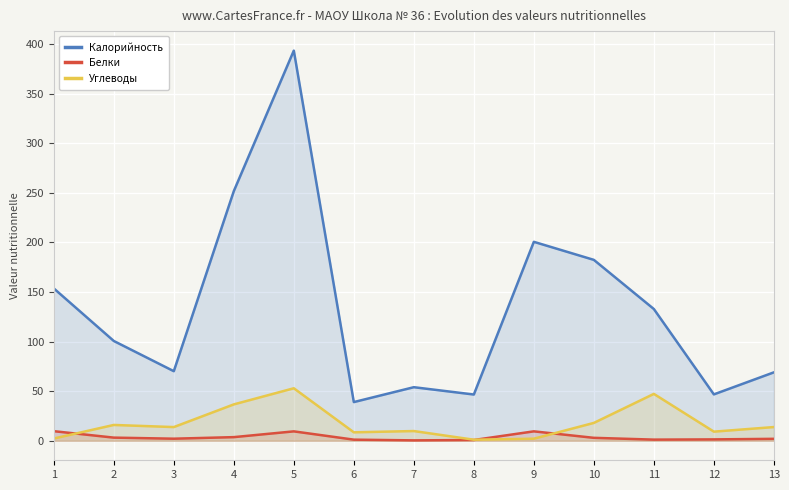

True or false: Калорийность and Белки intersect in this chart.

False